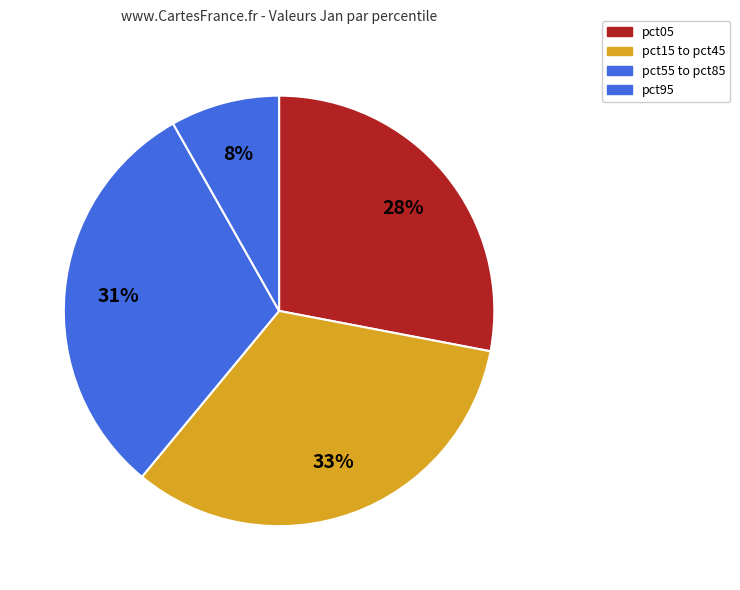

Which category has the biggest portion of the pie?

pct15 to pct45